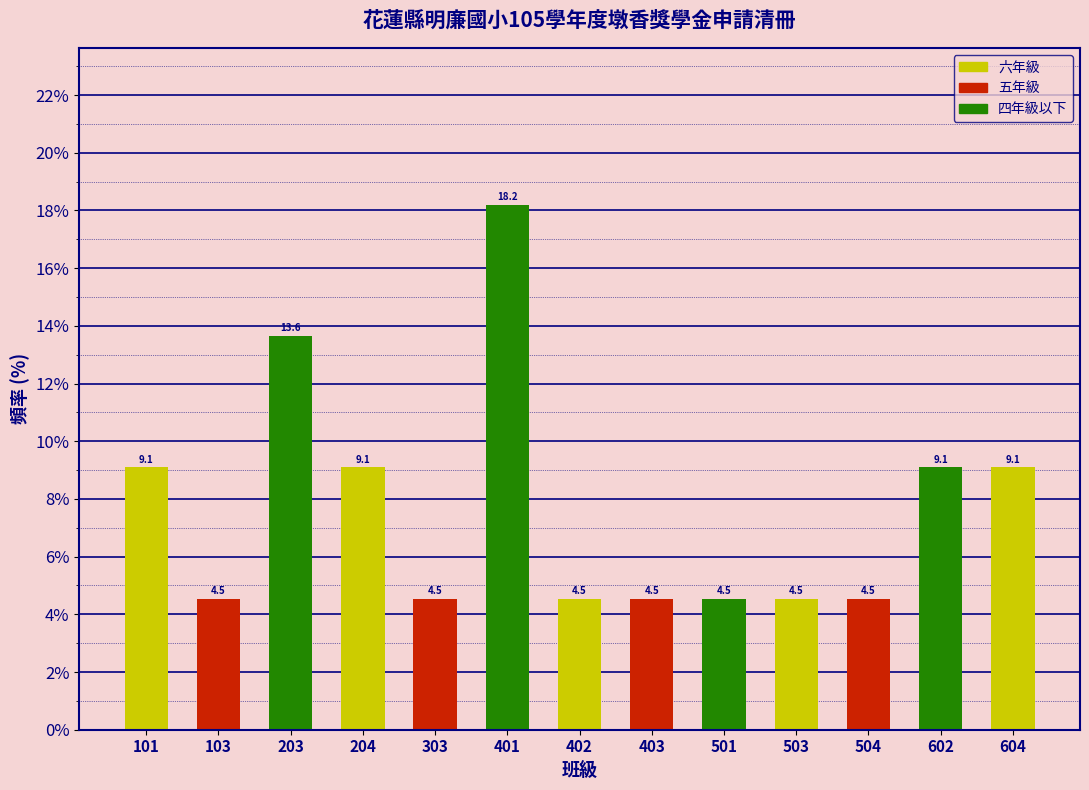

Reading left to right, transcribe all the data shown in this chart.

9.1	4.5	13.6	9.1	4.5	18.2	4.5	4.5	4.5	4.5	4.5	9.1	9.1